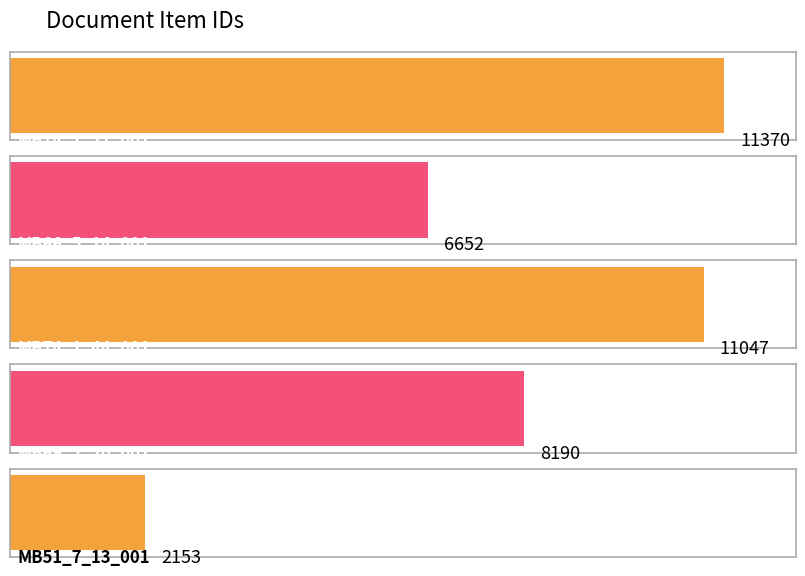

Does the chart contain any negative values?

No